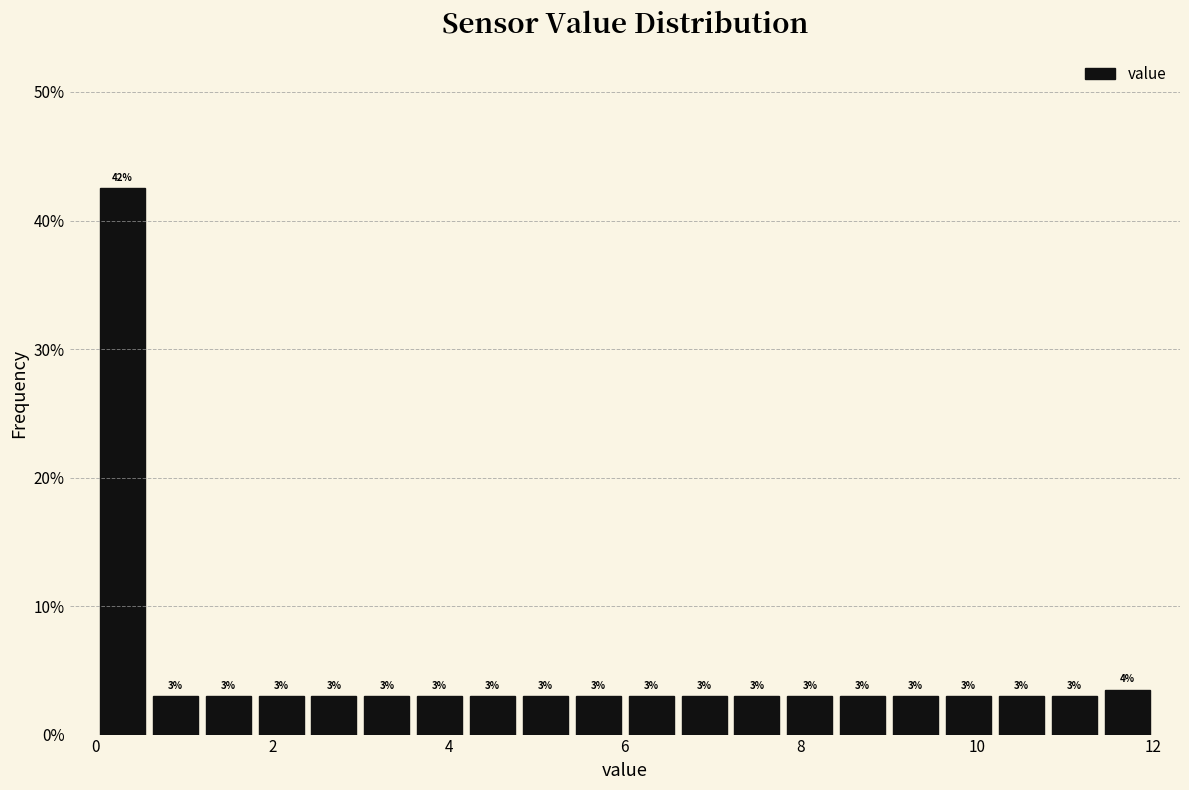

Around what value on the x-axis is the tallest bar? Give the approximate position of its centre, as read against the axis.

0.4